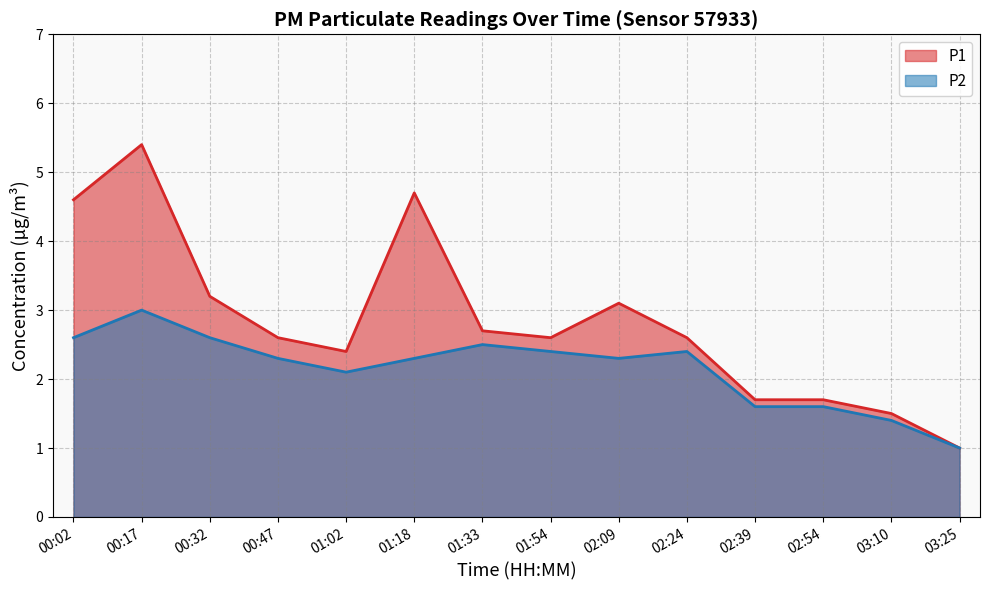

What is the label of the 5th point from the left?

01:02